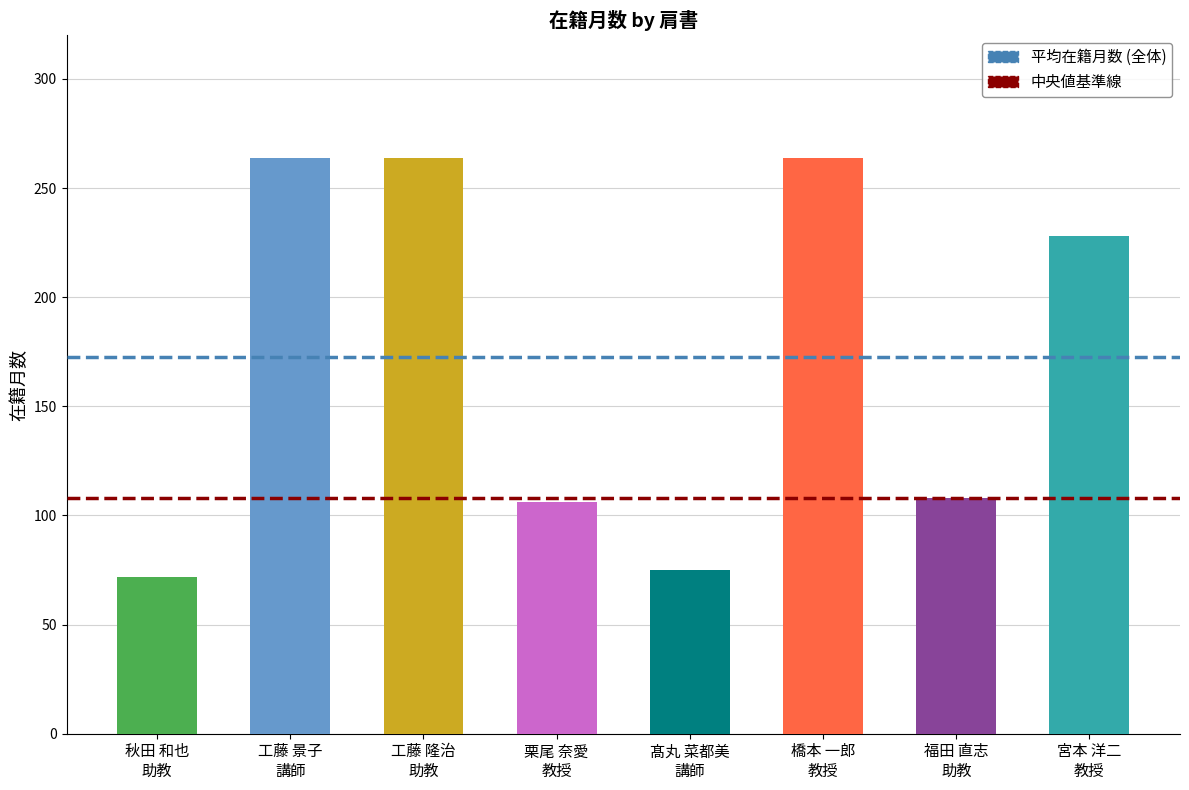

Which has a higher value, 宮本 洋二
教授 or 福田 直志
助教?

宮本 洋二
教授